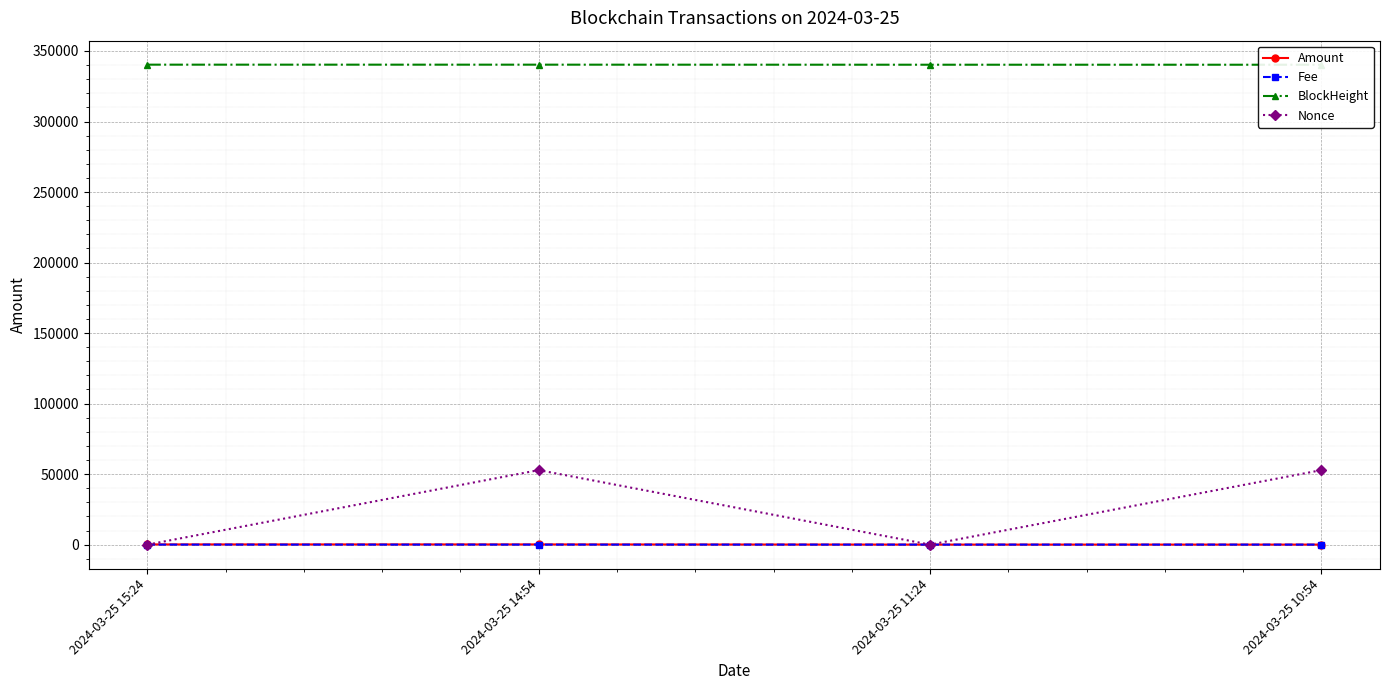

How many values in the Amount series exceed 148?

2